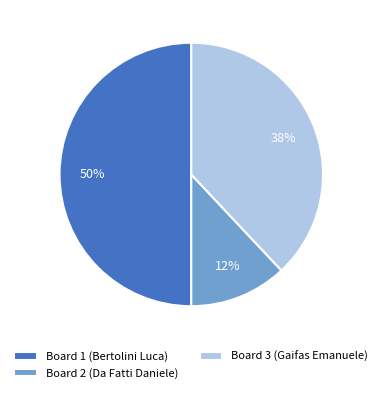

Which category has the biggest portion of the pie?

Board 1 (Bertolini Luca)